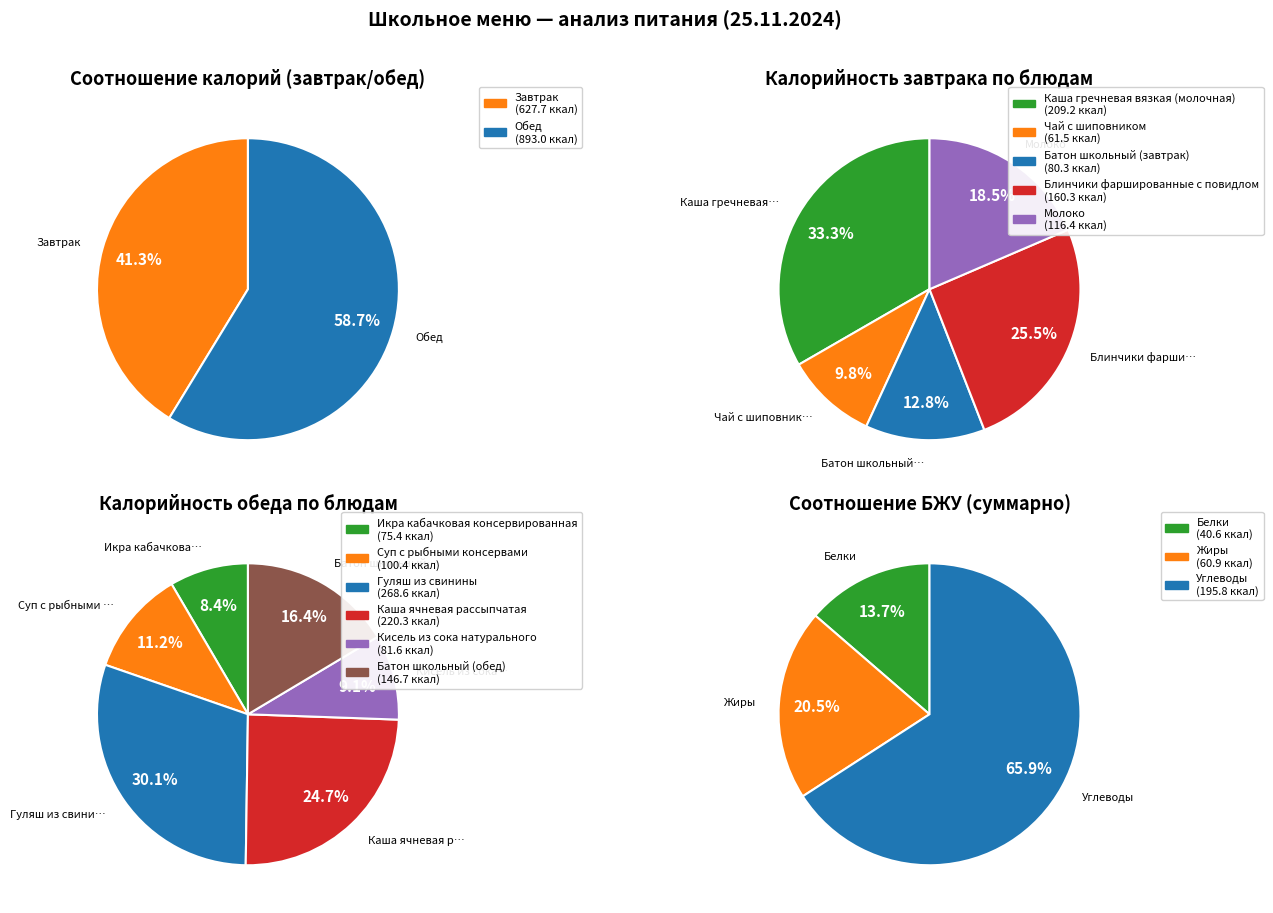

What is the ratio of the value at Каша гречневая вязкая (молочная) to the value at Чай с шиповником?

3.4